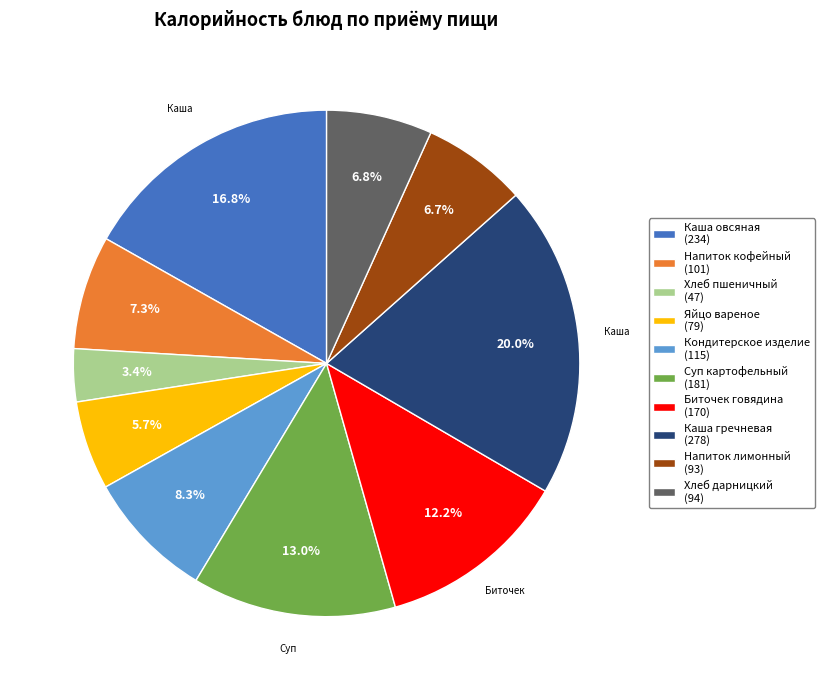

How much of the chart is everything except Яйцо вареное (79)?

94.3%